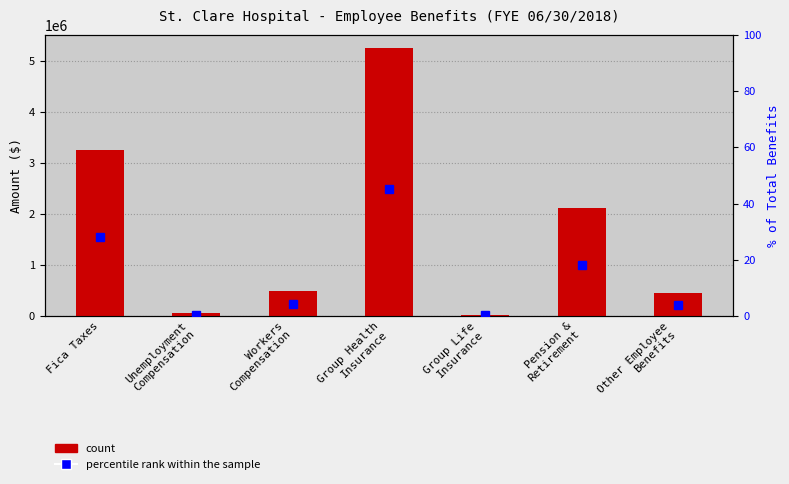

What position from the left is Group Health
Insurance?

4